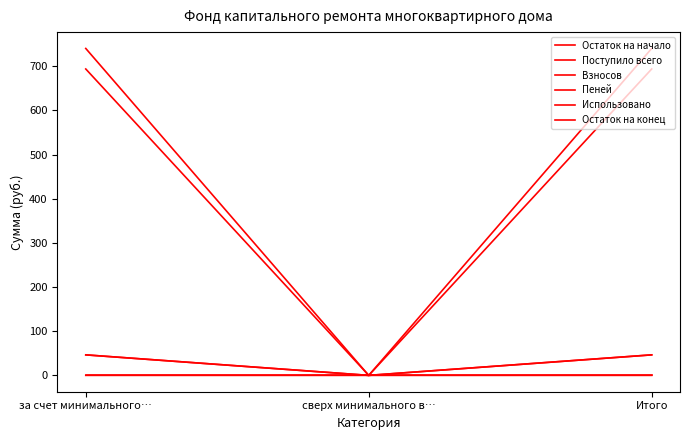

Which series has the largest total across all categories?

Остаток на конец